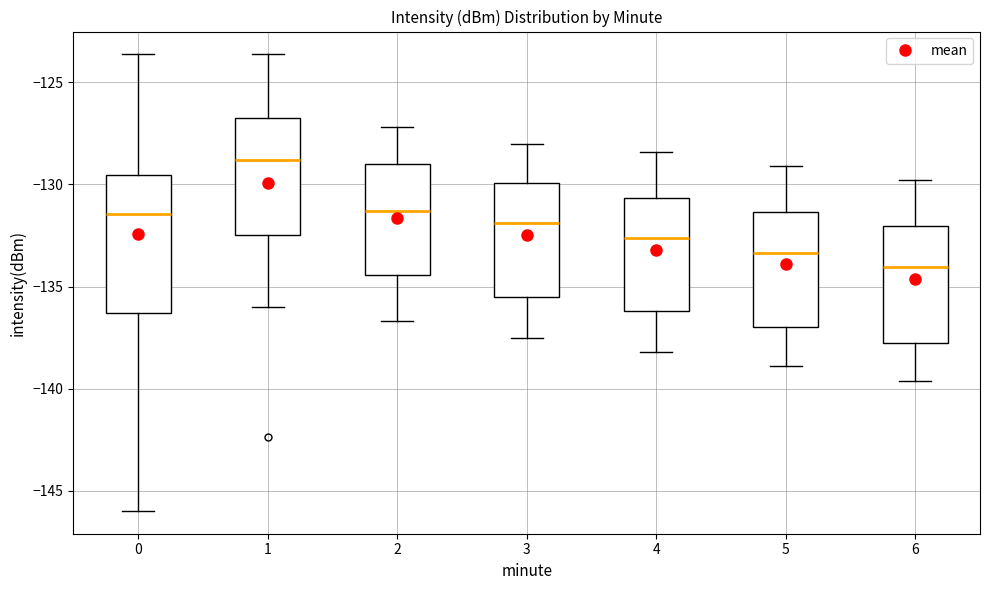

Reading left to right, transcribe this box plot: for each box, give where its median line is, the range the box spans, and where its two whiskers end, as read against the y-axis. The values are not printed on the chart, so give them approximately, as read against the axis.

0: median -131.5, box -136.5 to -129.5, whiskers -146.0 to -123.5
1: median -129.0, box -132.5 to -127.0, whiskers -136.0 to -123.5
2: median -131.5, box -134.5 to -129.0, whiskers -136.5 to -127.0
3: median -132.0, box -135.5 to -130.0, whiskers -137.5 to -128.0
4: median -132.5, box -136.0 to -130.5, whiskers -138.0 to -128.5
5: median -133.5, box -137.0 to -131.5, whiskers -139.0 to -129.0
6: median -134.0, box -137.5 to -132.0, whiskers -139.5 to -130.0